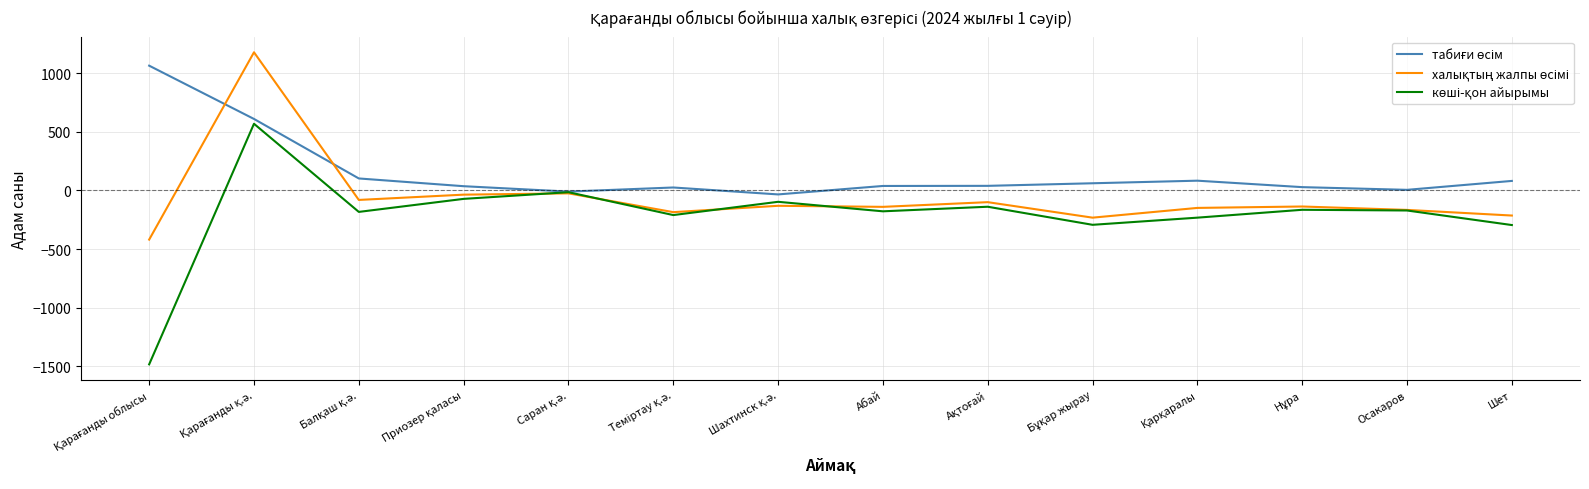

What is the maximum value shown in the chart?

1177